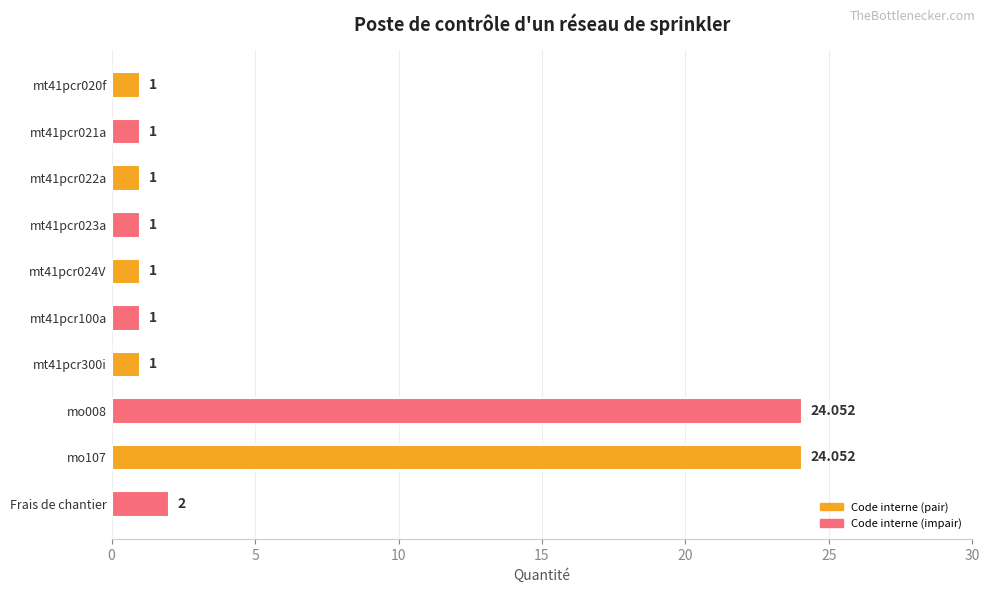

What is the label of the 1st bar from the bottom?

Frais de chantier